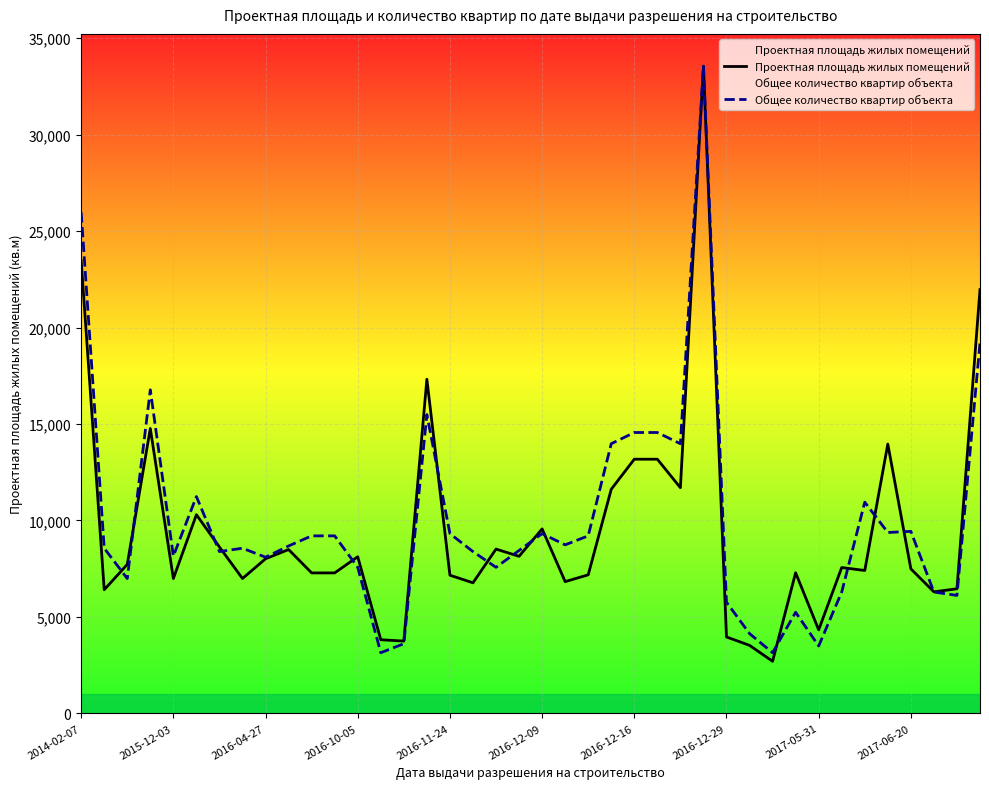

Reading right to left, transcribe all the data shown in this chart.

Проектная площадь жилых помещений: 21968.0	6458.0	6300.0	7492.0	13960.0	7407.0	7560.0	4330.0	7290.0	2700.0	3526.0	3960.0	33547.0	11698.0	13176.0	13176.0	11618.0	7182.0	6830.0	9563.0	8142.0	8517.0	6768.0	7163.0	17321.0	3747.0	3818.0	8120.0	7282.0	7282.0	8493.0	8015.0	6990.0	8624.0	10299.0	6990.0	14768.0	7724.0	6409.0	23485.0
Общее количество квартир объекта: 19219.6	6115.3	6290.1	9435.1	9376.9	10949.4	6290.1	3494.5	5241.7	3145.0	4135.1	5765.9	33547.0	13977.9	14560.3	14560.3	13977.9	9202.1	8736.2	9318.6	8445.0	7571.4	8386.8	9318.6	15492.2	3611.0	3145.0	7571.4	9202.1	9202.1	8678.0	8095.5	8561.5	8386.8	11240.6	8153.8	16773.5	6989.0	8561.5	25975.6